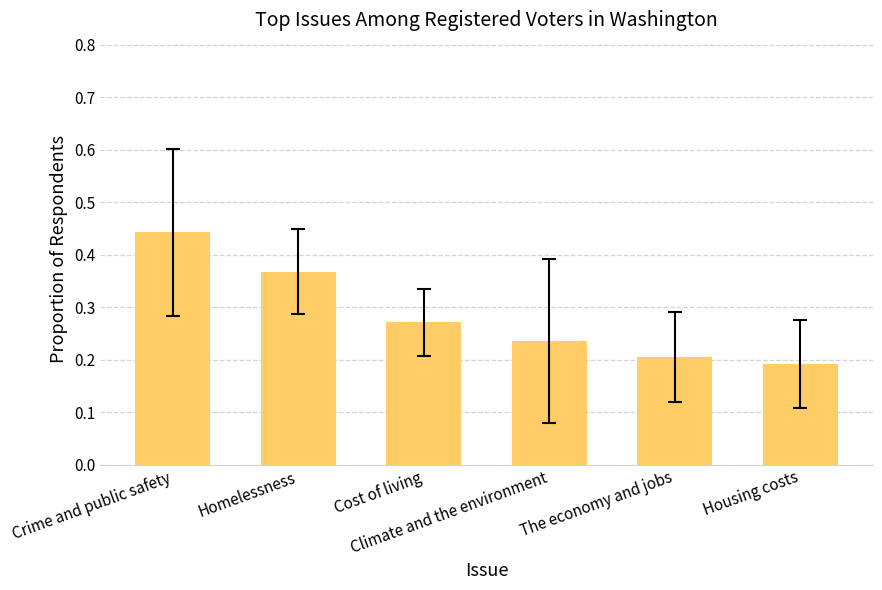

What is the sum of all values?

1.7